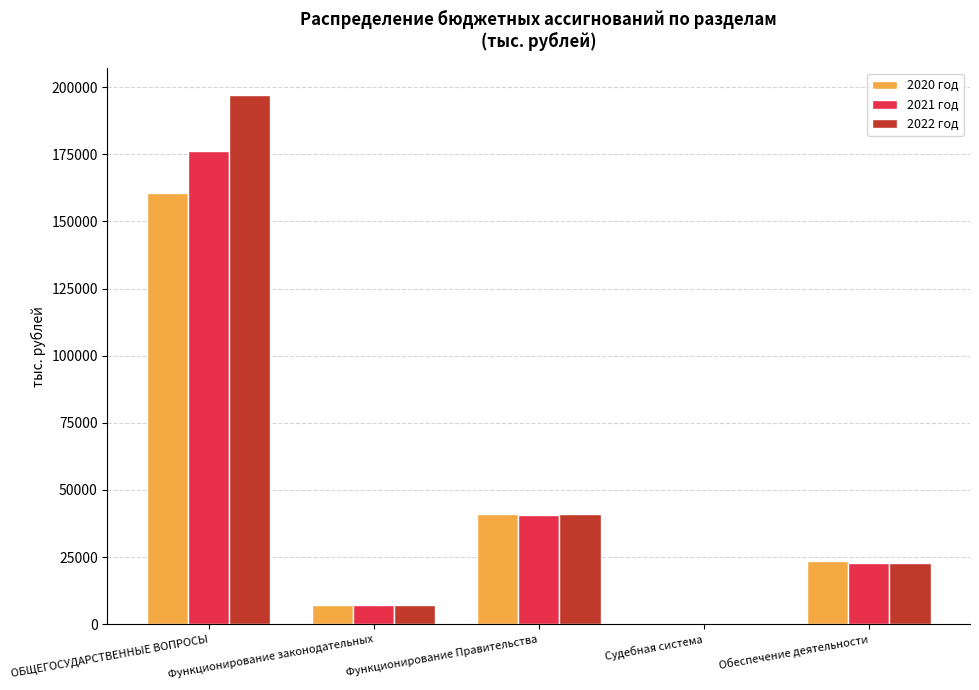

At which label does 2020 год reach its peak?

ОБЩЕГОСУДАРСТВЕННЫЕ ВОПРОСЫ